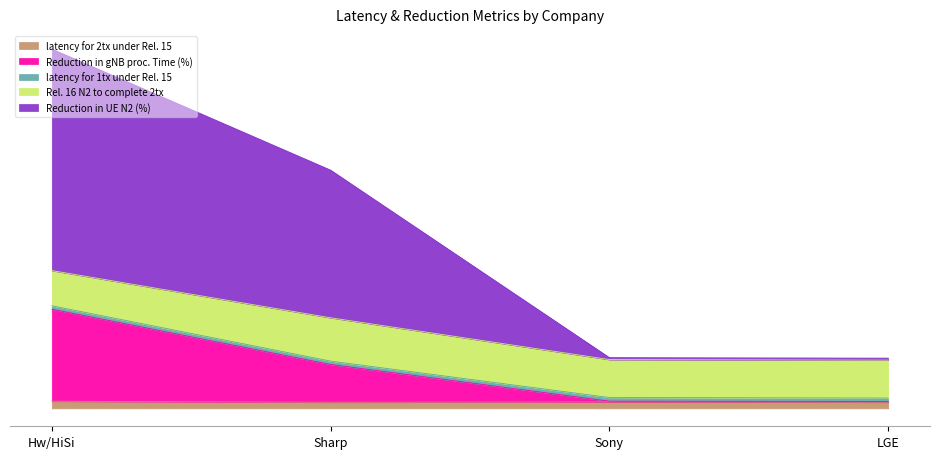

What is the total value across all series at LGE?

11.7